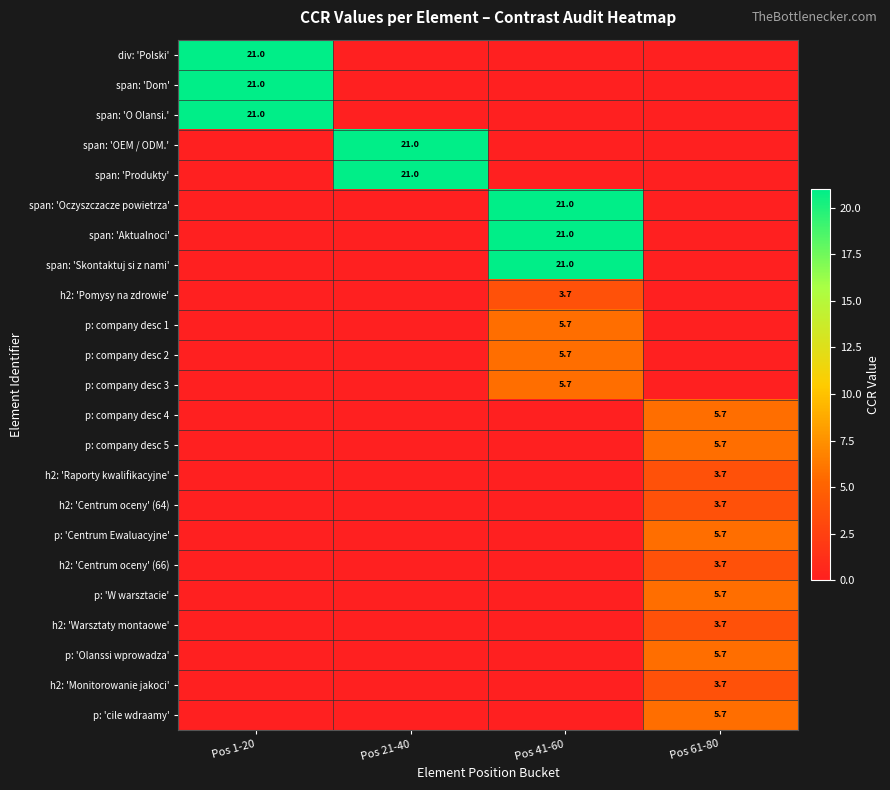

The p: 'W warsztacie' series shows 5.7 at Pos 61-80. True or false?

True